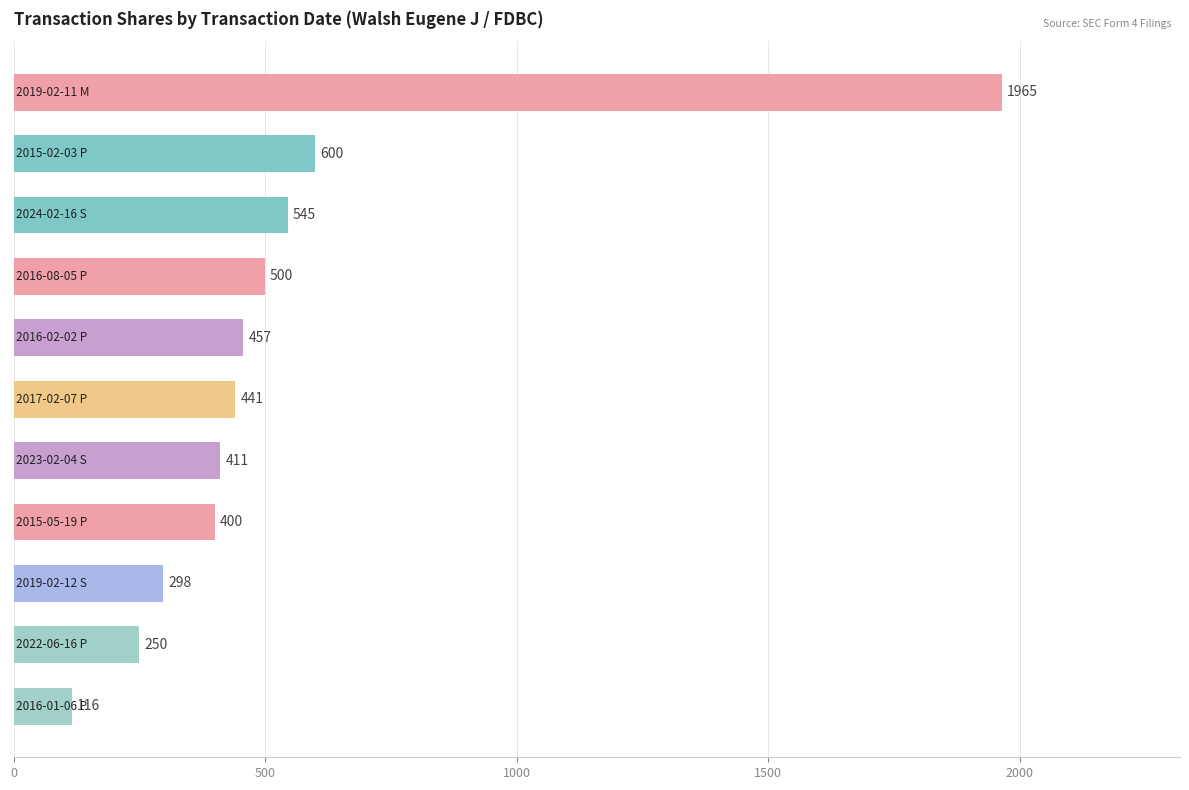

Does the chart contain any negative values?

No